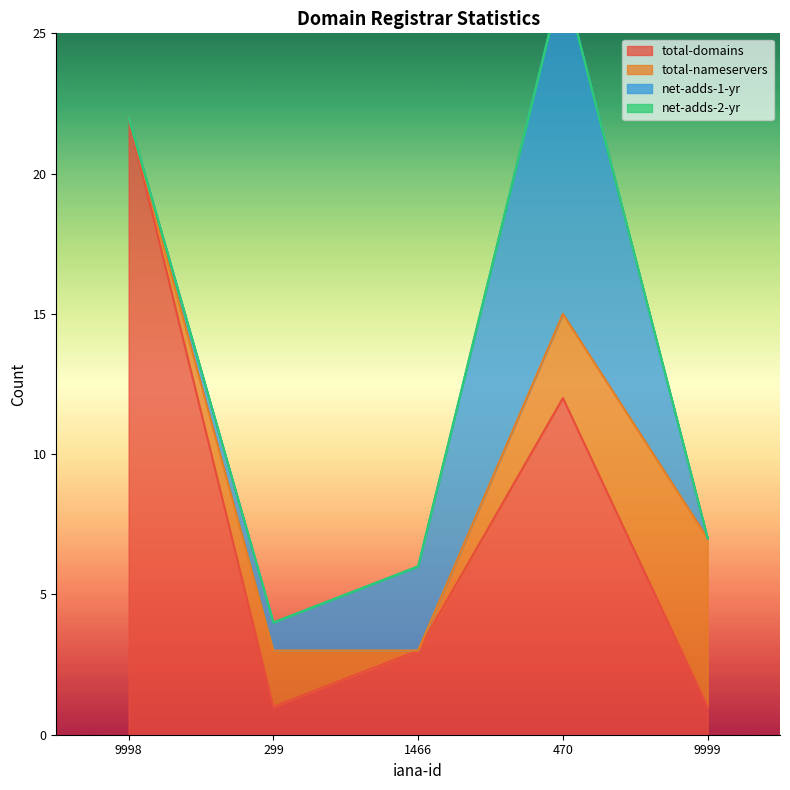

True or false: net-adds-2-yr has more than 0 points higher than both neighbors.

False